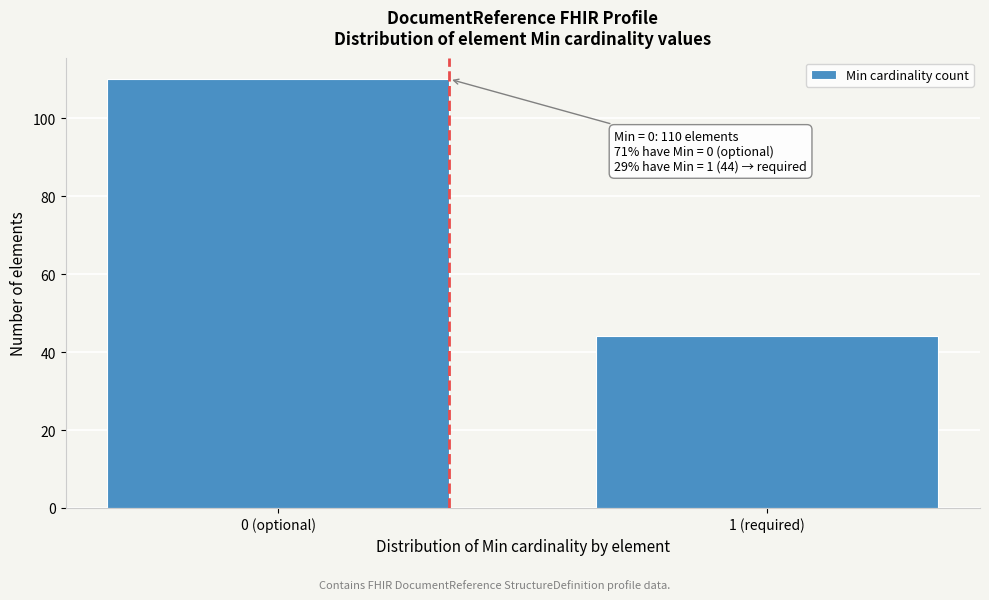

Reading right to left, transcribe all the data shown in this chart.

1 (required)=44	0 (optional)=110